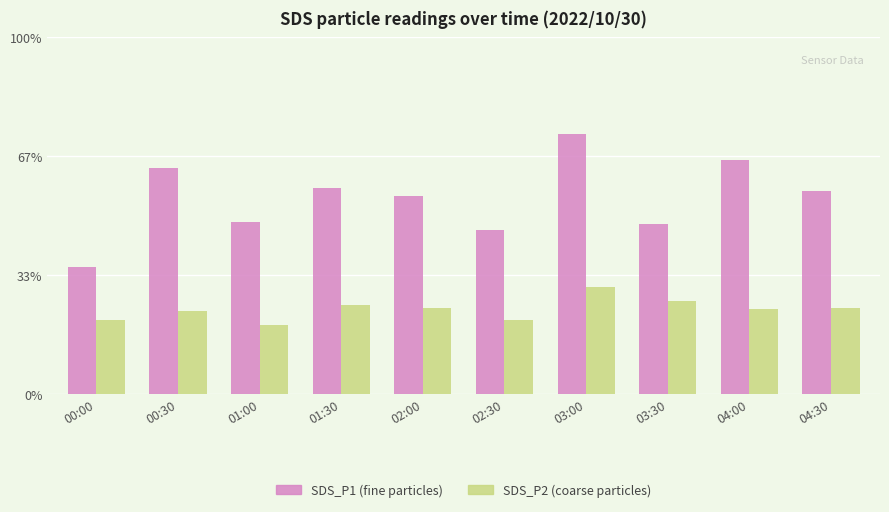

Does the chart contain stacked bars?

No